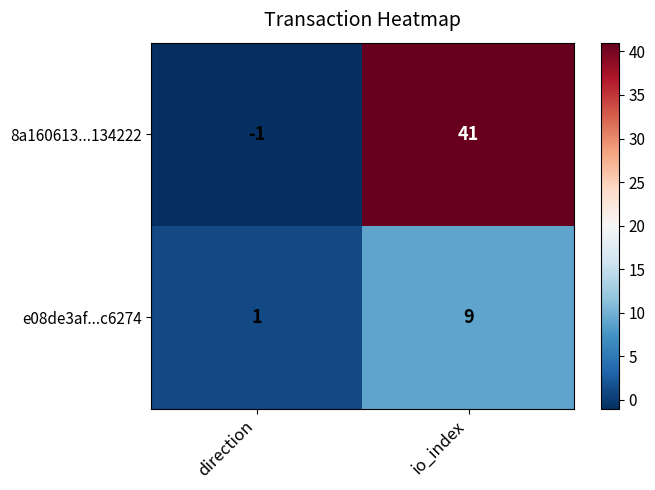

Reading left to right, extract all data points from this chart.

8a160613...134222: -1	41
e08de3af...c6274: 1	9